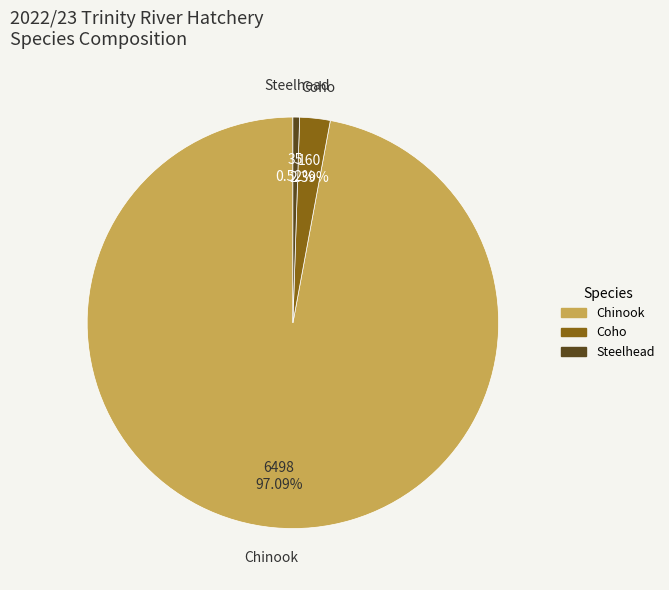

Which has a higher value, Chinook or Coho?

Chinook